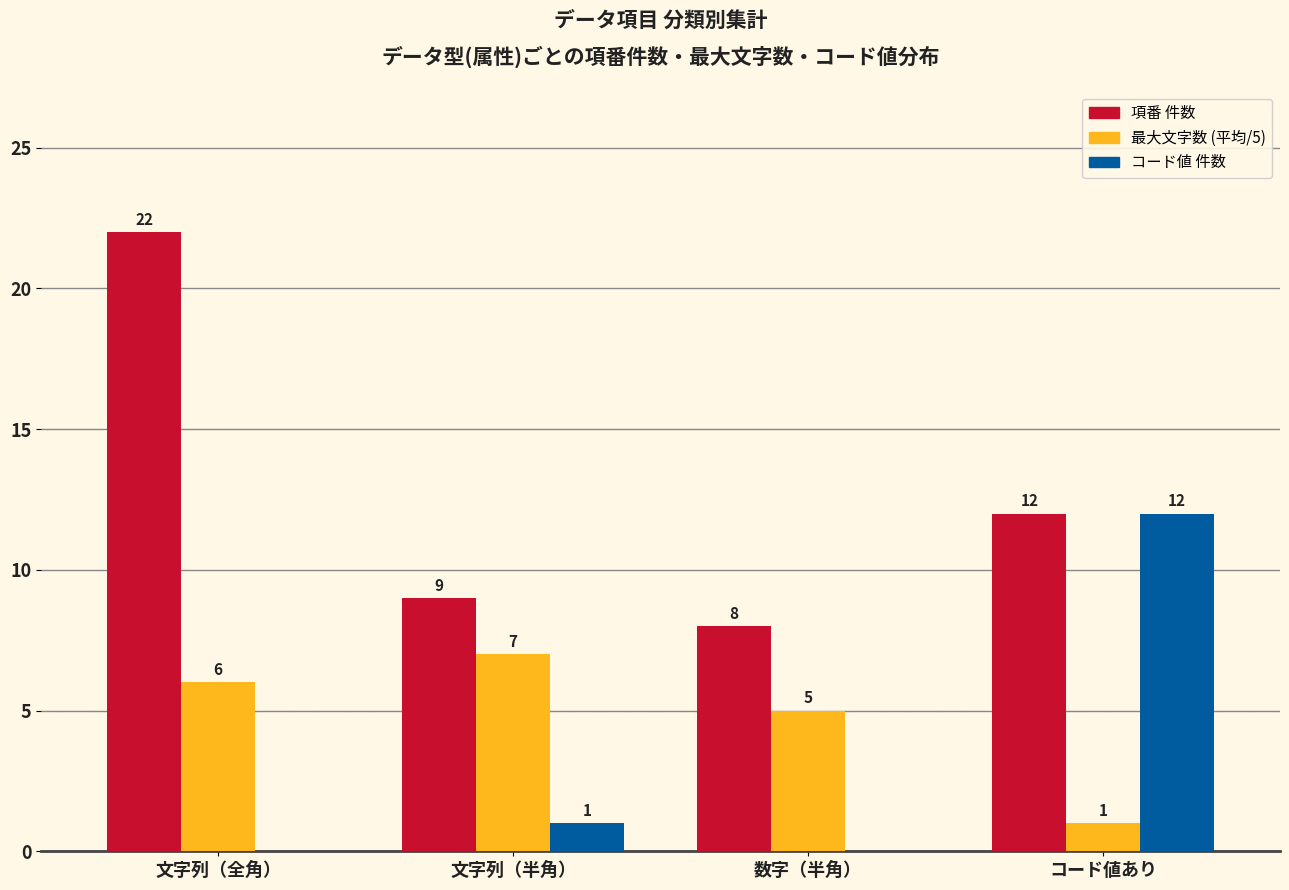

How many groups of bars are there?

4